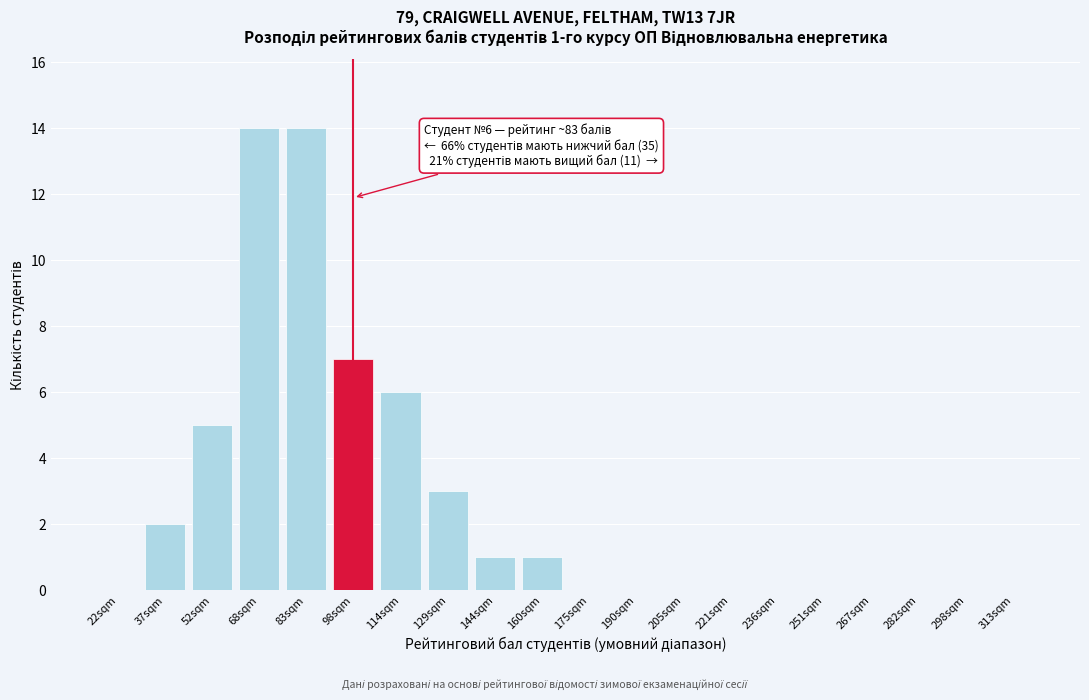

Reading left to right, list all the values displayed in this chart.

22sqm=0	37sqm=2	52sqm=5	68sqm=14	83sqm=14	98sqm=7	114sqm=6	129sqm=3	144sqm=1	160sqm=1	175sqm=0	190sqm=0	205sqm=0	221sqm=0	236sqm=0	251sqm=0	267sqm=0	282sqm=0	298sqm=0	313sqm=0